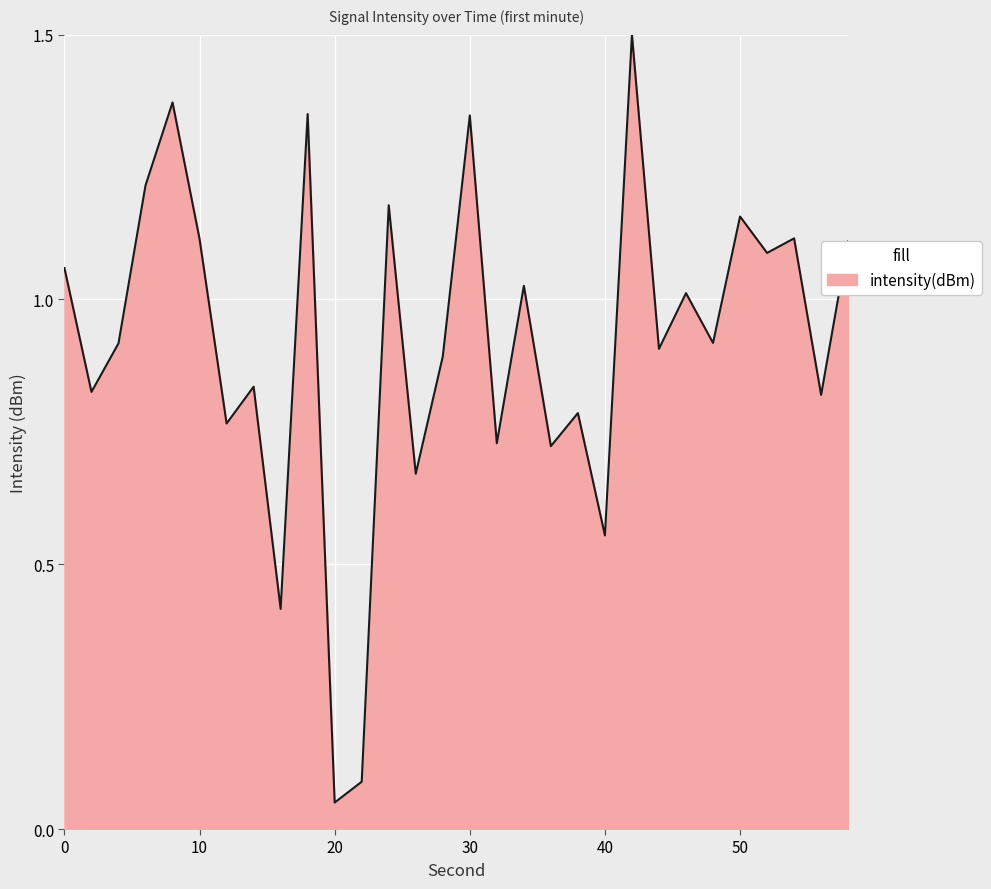

What is the greatest value displayed?

1.5